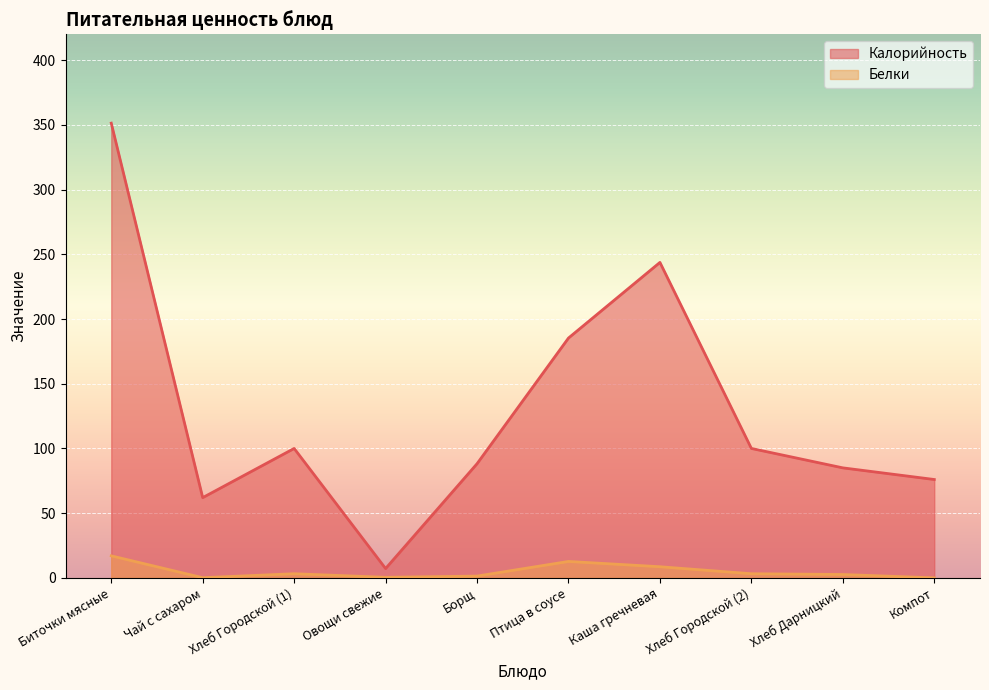

Reading left to right, transcribe all the data shown in this chart.

Калорийность: 351.4	62.0	100.0	7.2	88.2	185.3	243.8	100.0	85.0	76.0
Белки: 17.0	0.1	3.2	0.4	1.4	12.7	8.6	3.2	2.6	0.0